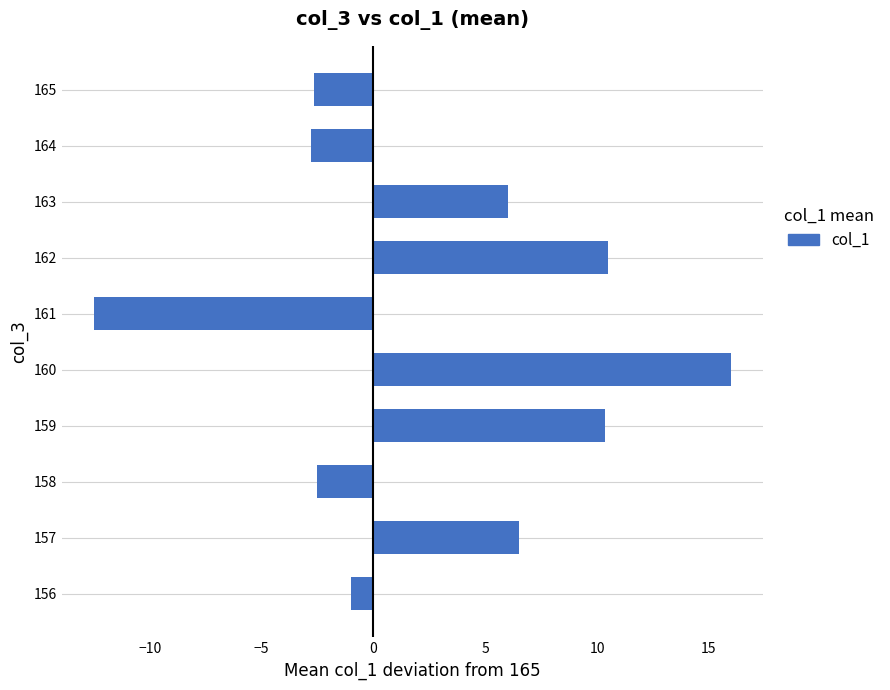

Reading top to bottom, transcribe all the data shown in this chart.

165=-2.7	164=-2.8	163=6.0	162=10.5	161=-12.5	160=16.0	159=10.3	158=-2.5	157=6.5	156=-1.0